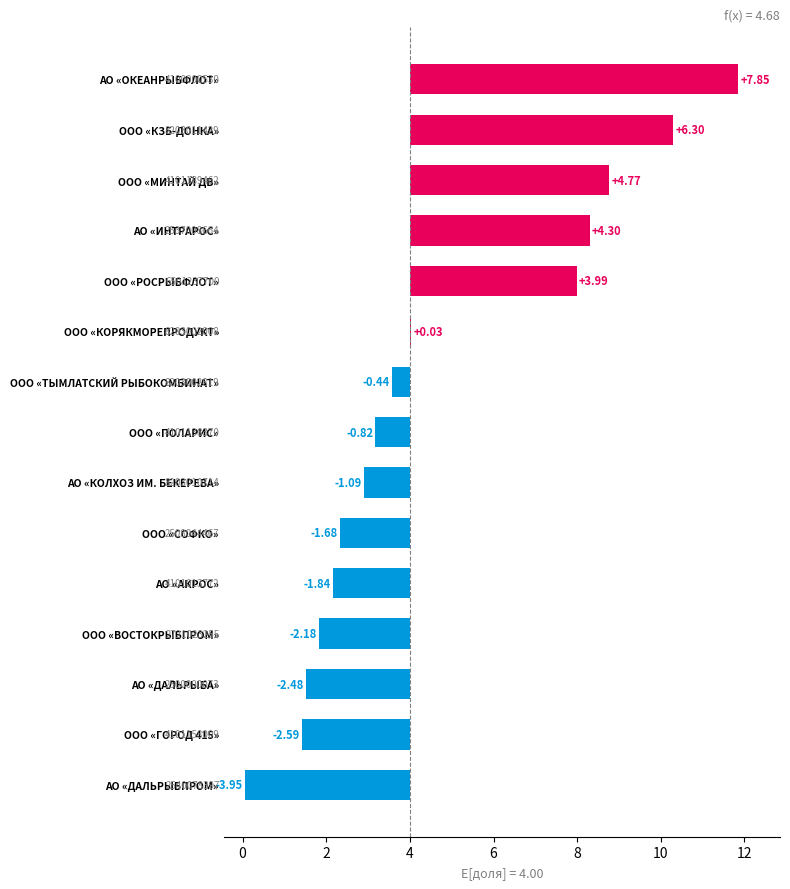

What is the maximum value shown in the chart?

7.9